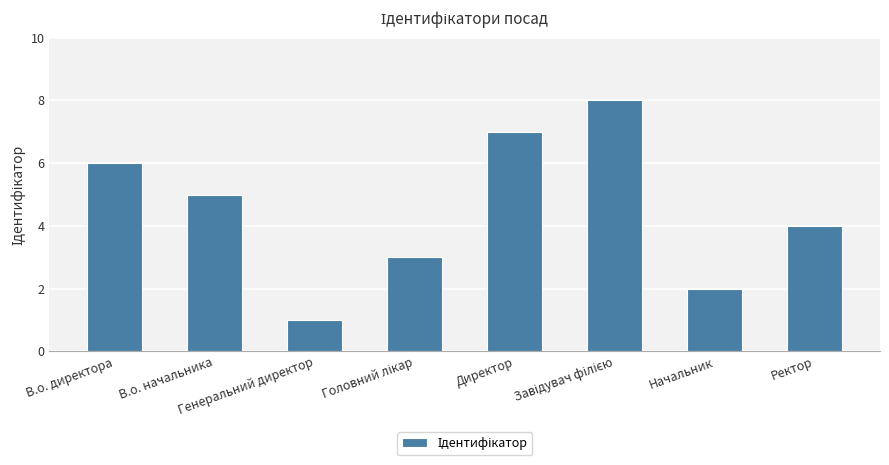

Is it true that the value at В.о. начальника is 5?

True